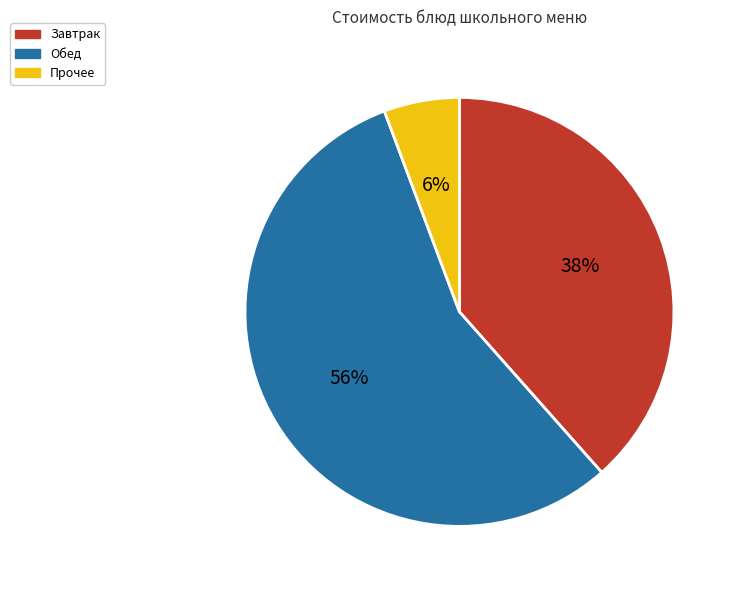

Do Обед and Завтрак together represent more than half of the pie?

Yes